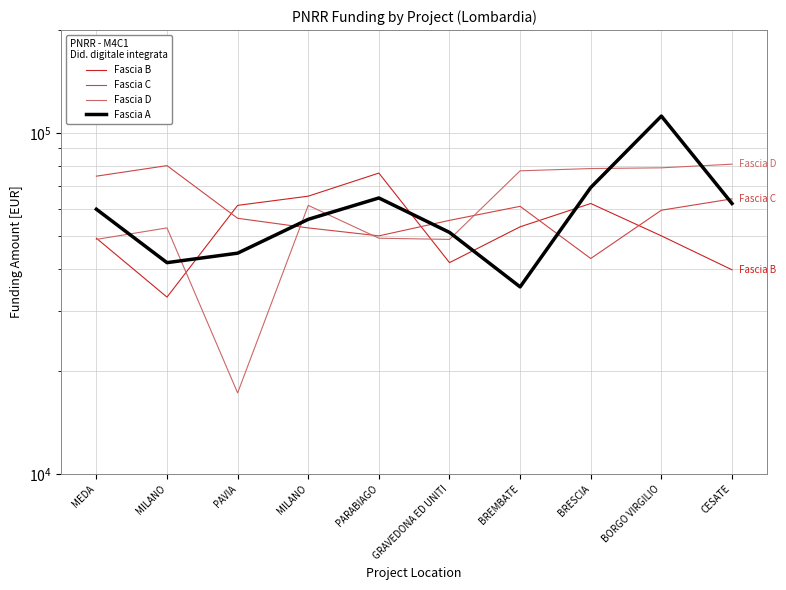

List the series in order of their peak value, lowest first.

Fascia B, Fascia C, Fascia D, Fascia A